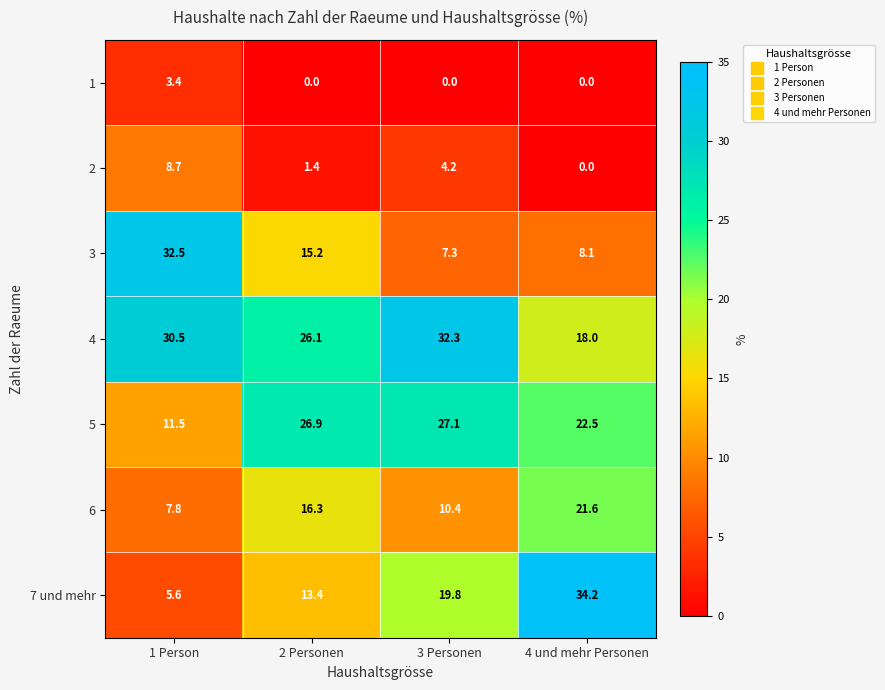

At which category is the sum across all series the highest?

4 und mehr Personen